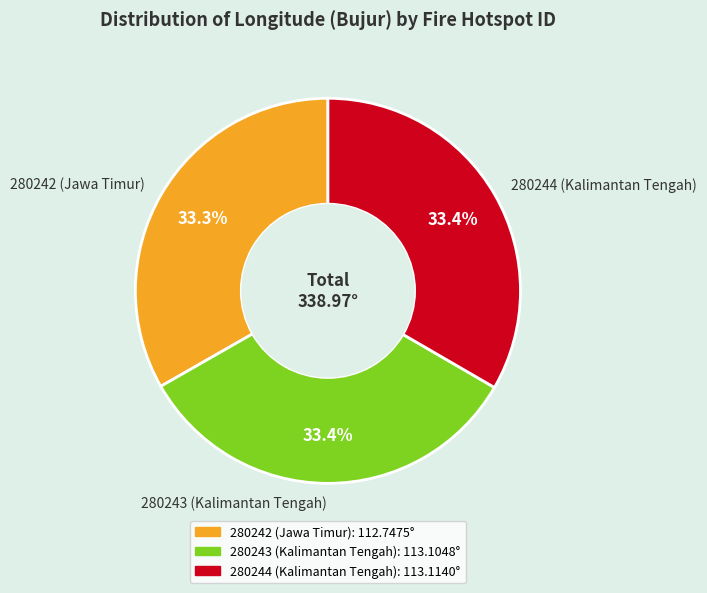

How many slices are in this pie chart?

3